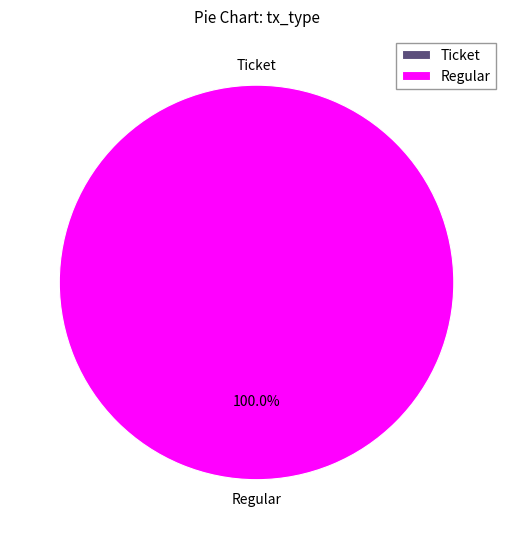

Is the sum of Regular and Ticket greater than half?

Yes